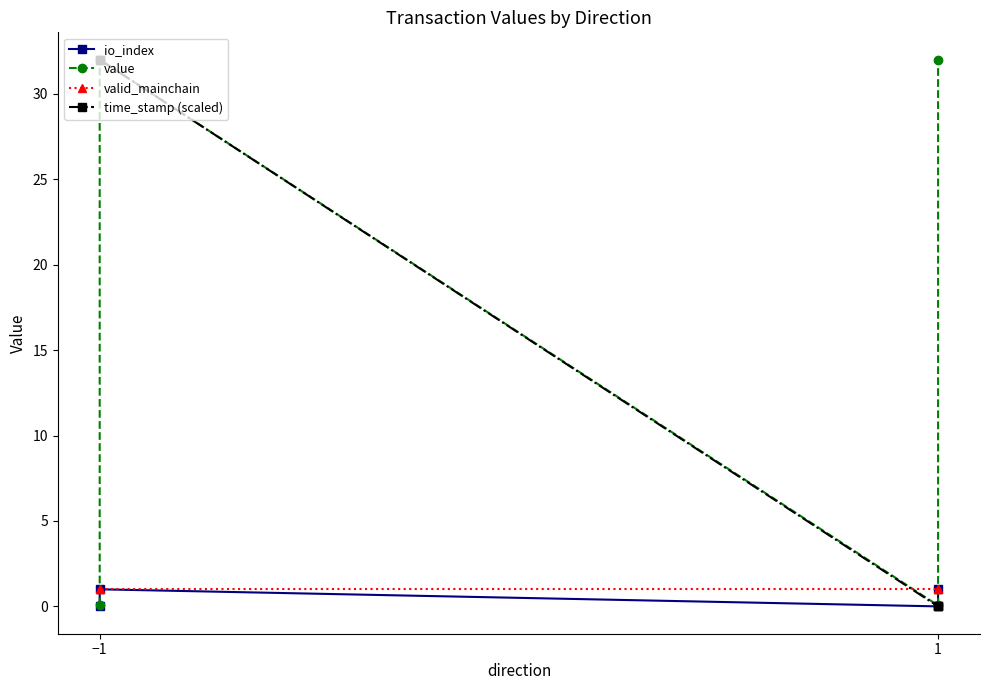

How many lines are shown in the chart?

4